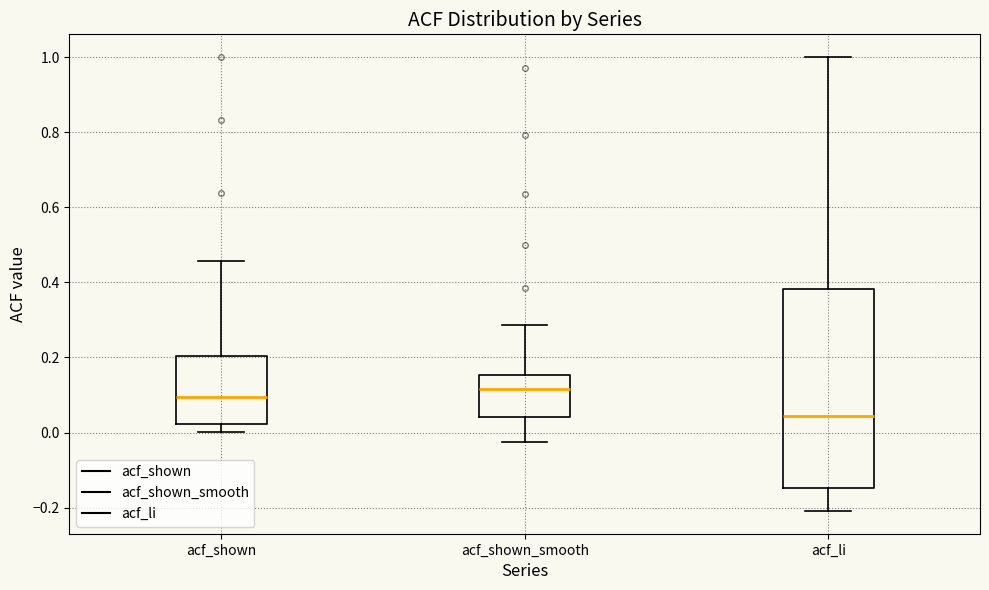

Where does the median line of the box for acf_shown_smooth sit on the y-axis? The values are not printed on the chart, so give them approximately, as read against the axis.

0.12